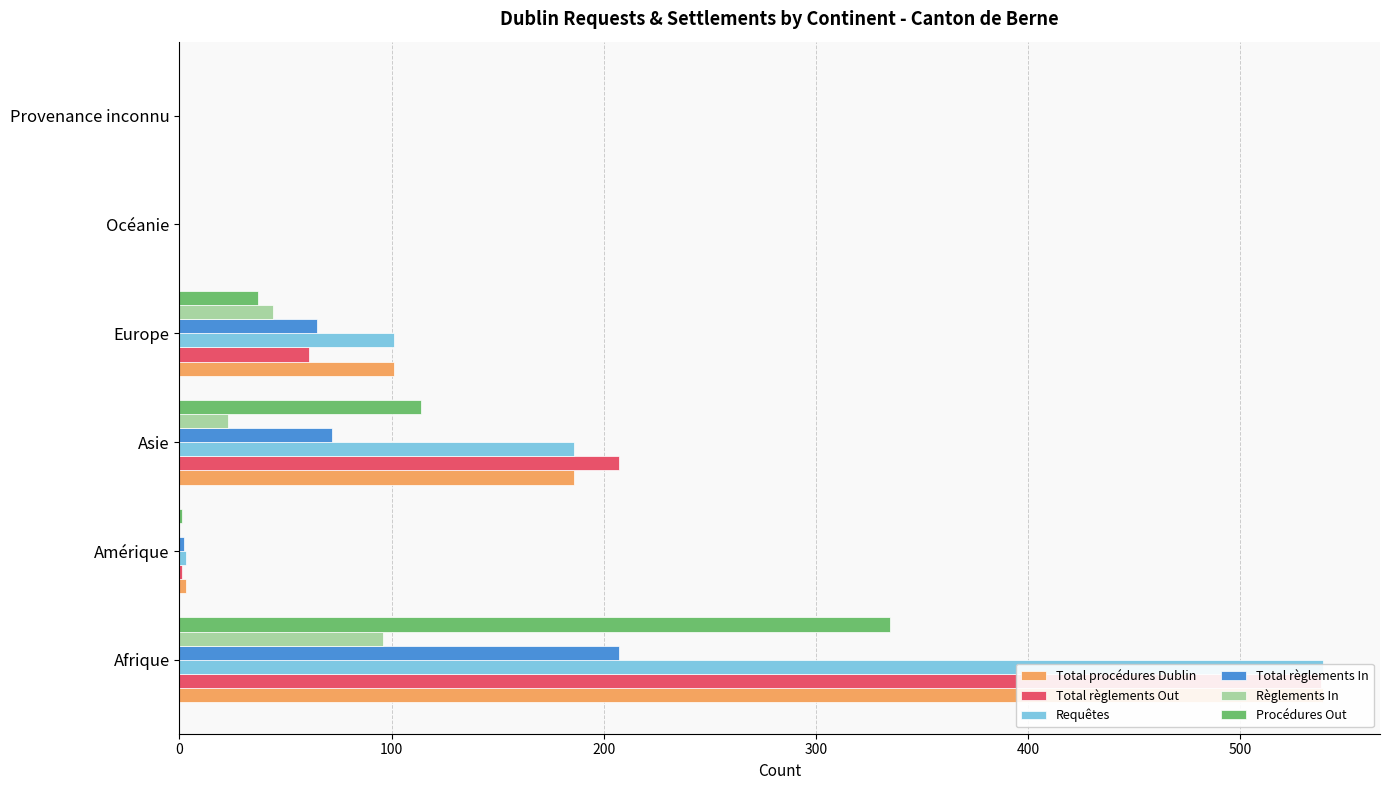

How many bars are there in total?

36